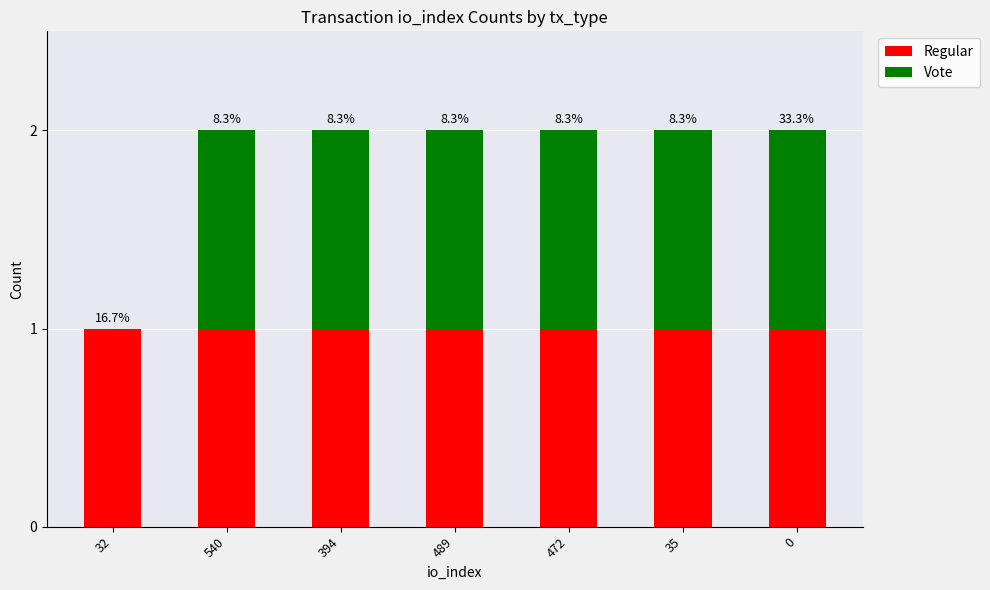

The Regular series shows 1 at 32. True or false?

True